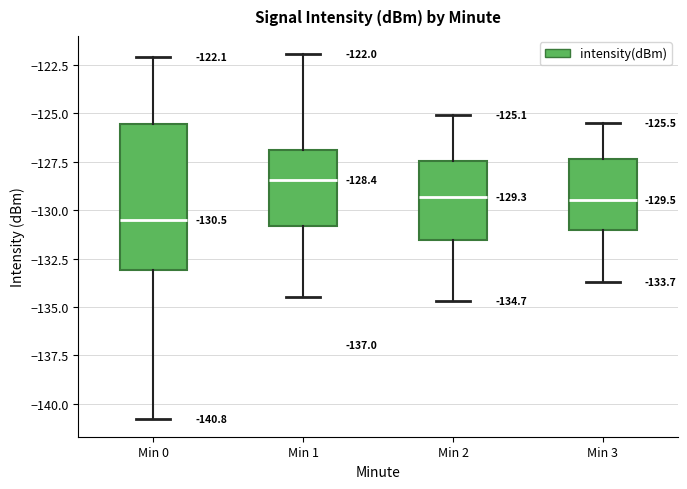

Which box's median line is the lowest?

Min 0